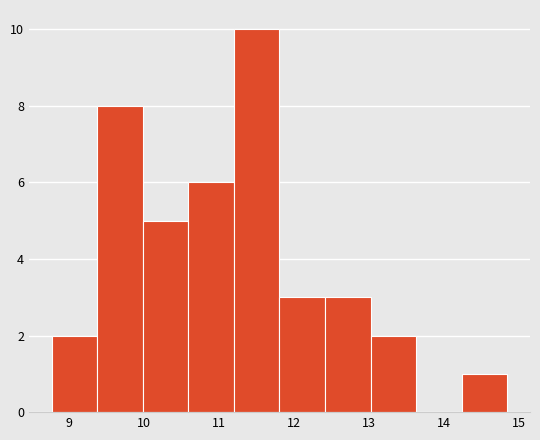

Reading left to right, list every bar in this chart as the range it spans on the x-axis followed by its height. Neither the bar edges nor the heights are printed on the chart, so give them approximately, as read against the axes.

8.8 to 9.4: 2
9.4 to 10.0: 8
10.0 to 10.6: 5
10.6 to 11.2: 6
11.2 to 11.8: 10
11.8 to 12.4: 3
12.4 to 13.0: 3
13.0 to 13.6: 2
13.6 to 14.2: 0
14.2 to 14.8: 1